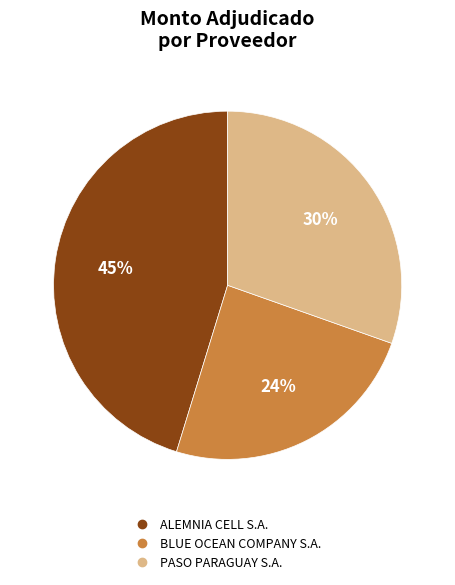

Which slice is the largest?

ALEMNIA CELL S.A.